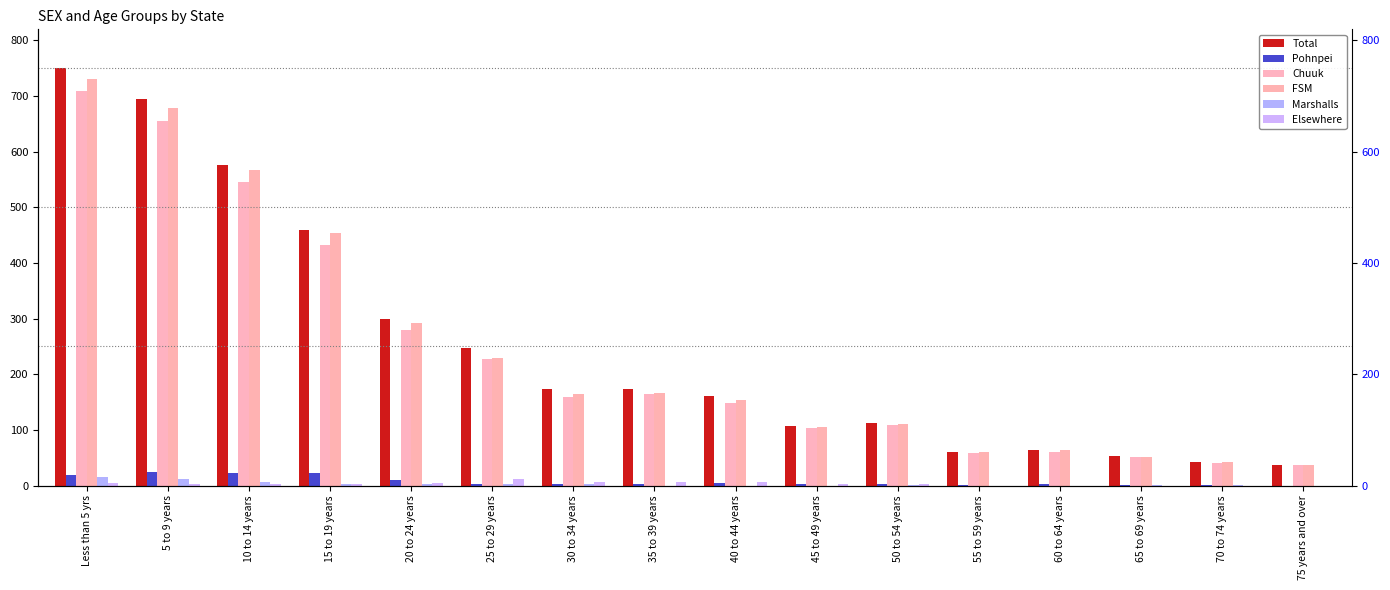

Which series has the largest total across all categories?

Total